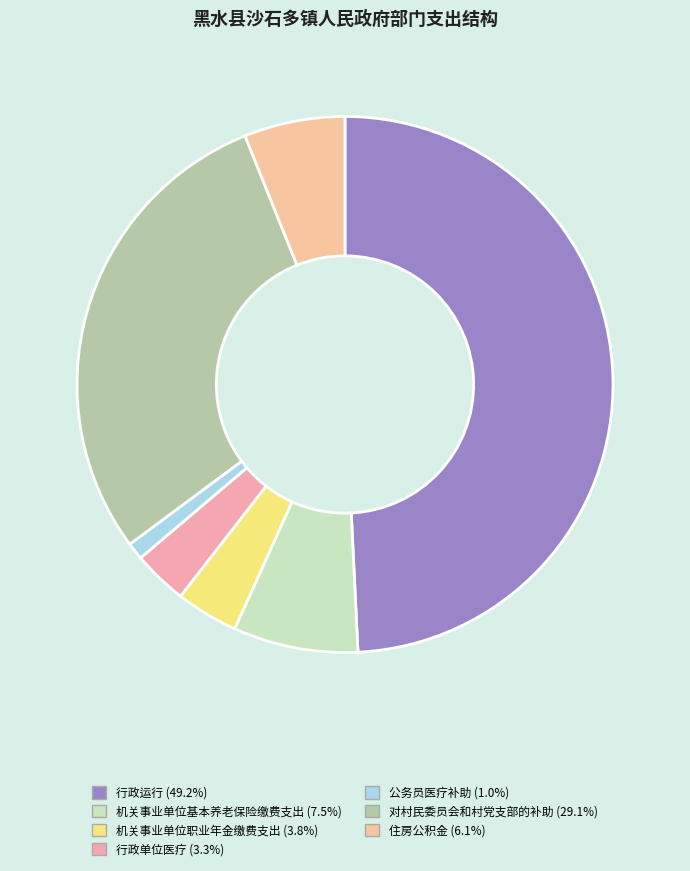

What is the largest slice in the pie chart?

行政运行